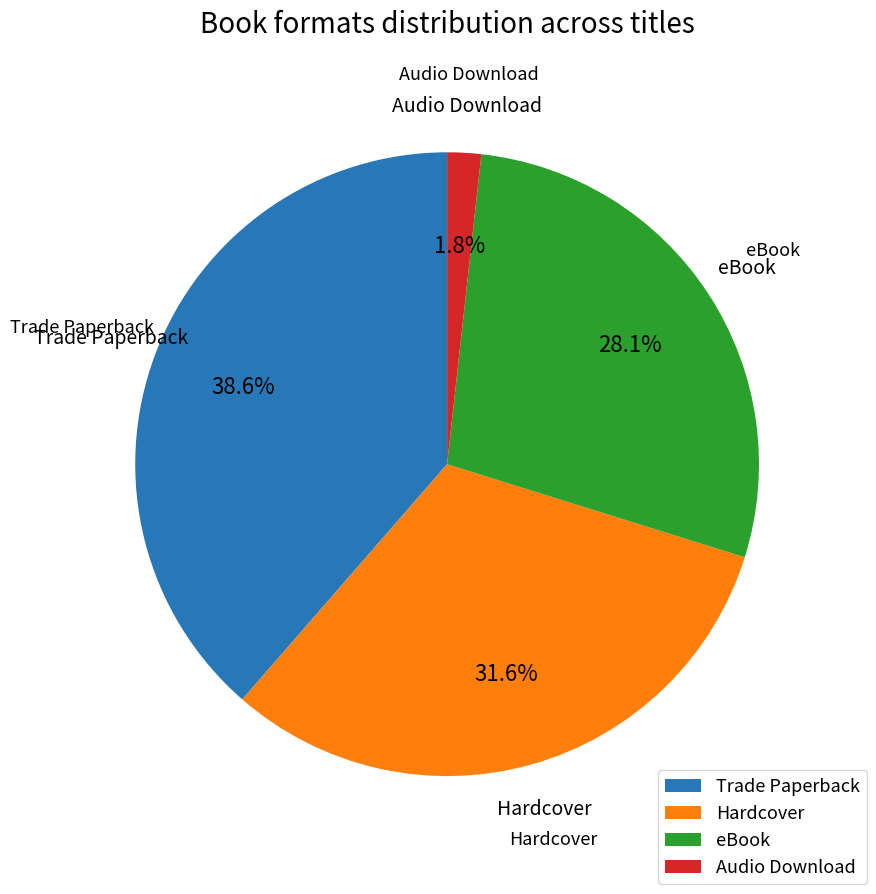

To the nearest percent, what is the difference between the largest and smallest slice percentages?

37%